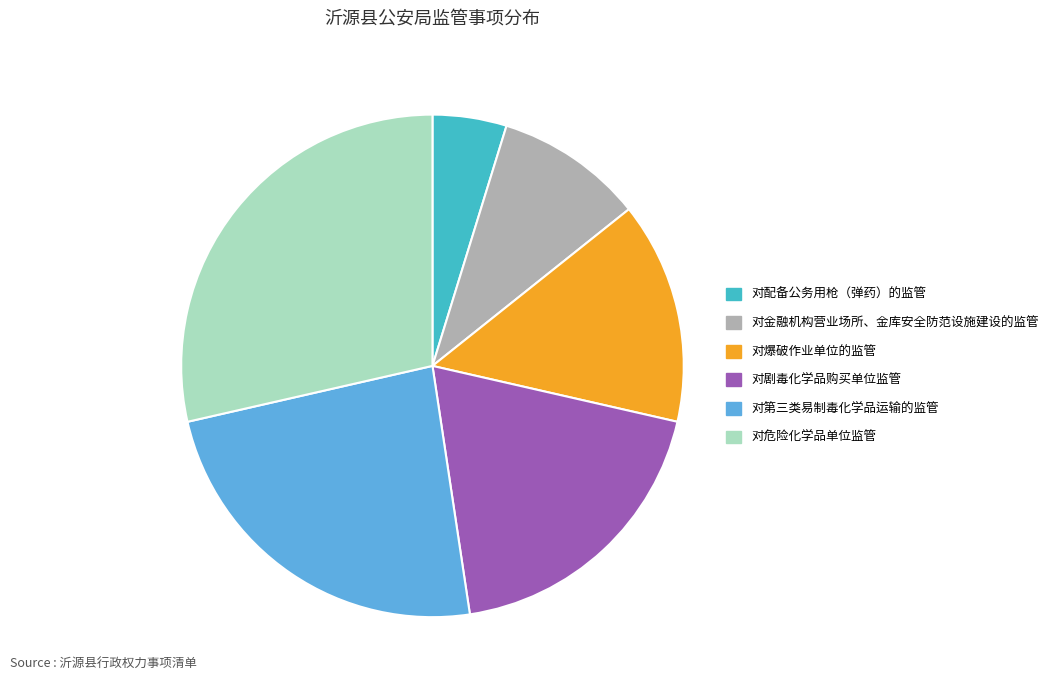

True or false: 对爆破作业单位的监管 accounts for 14% of the total.

True